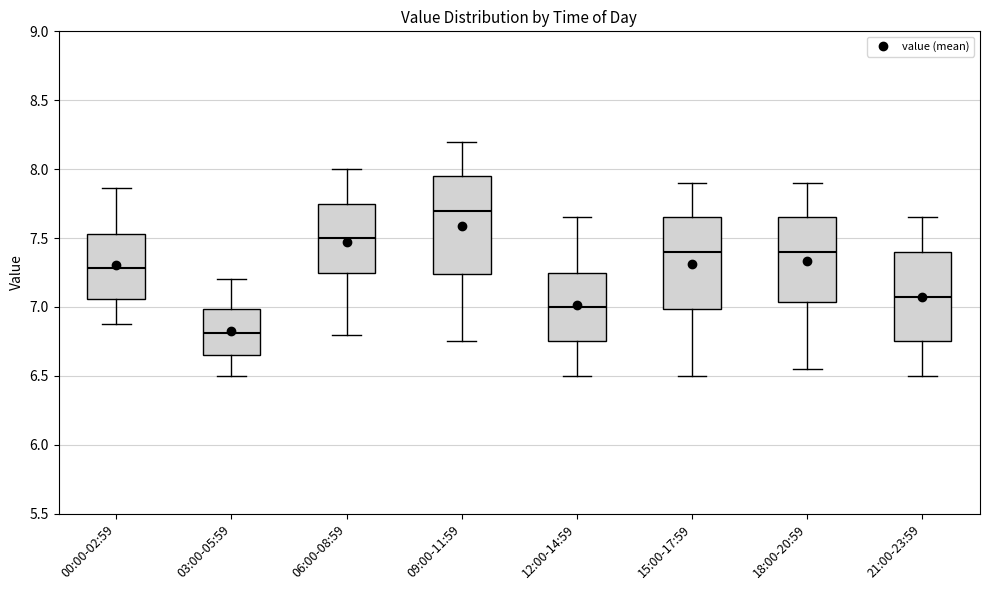

Which box has the lowest median line?

03:00-05:59